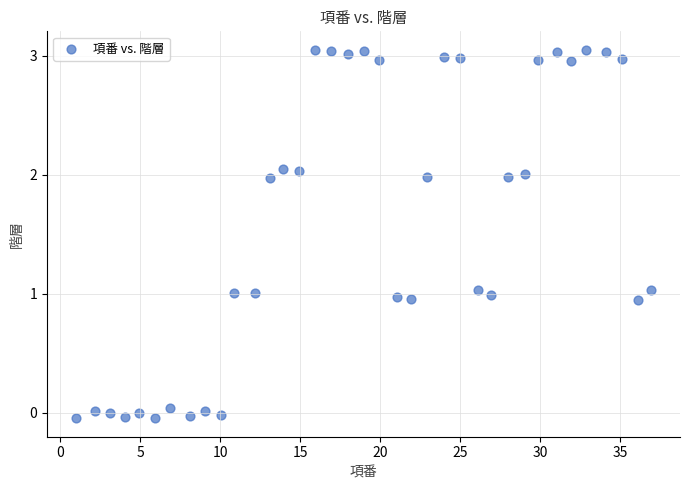

What is the range of X values (max minus min)?

36.0